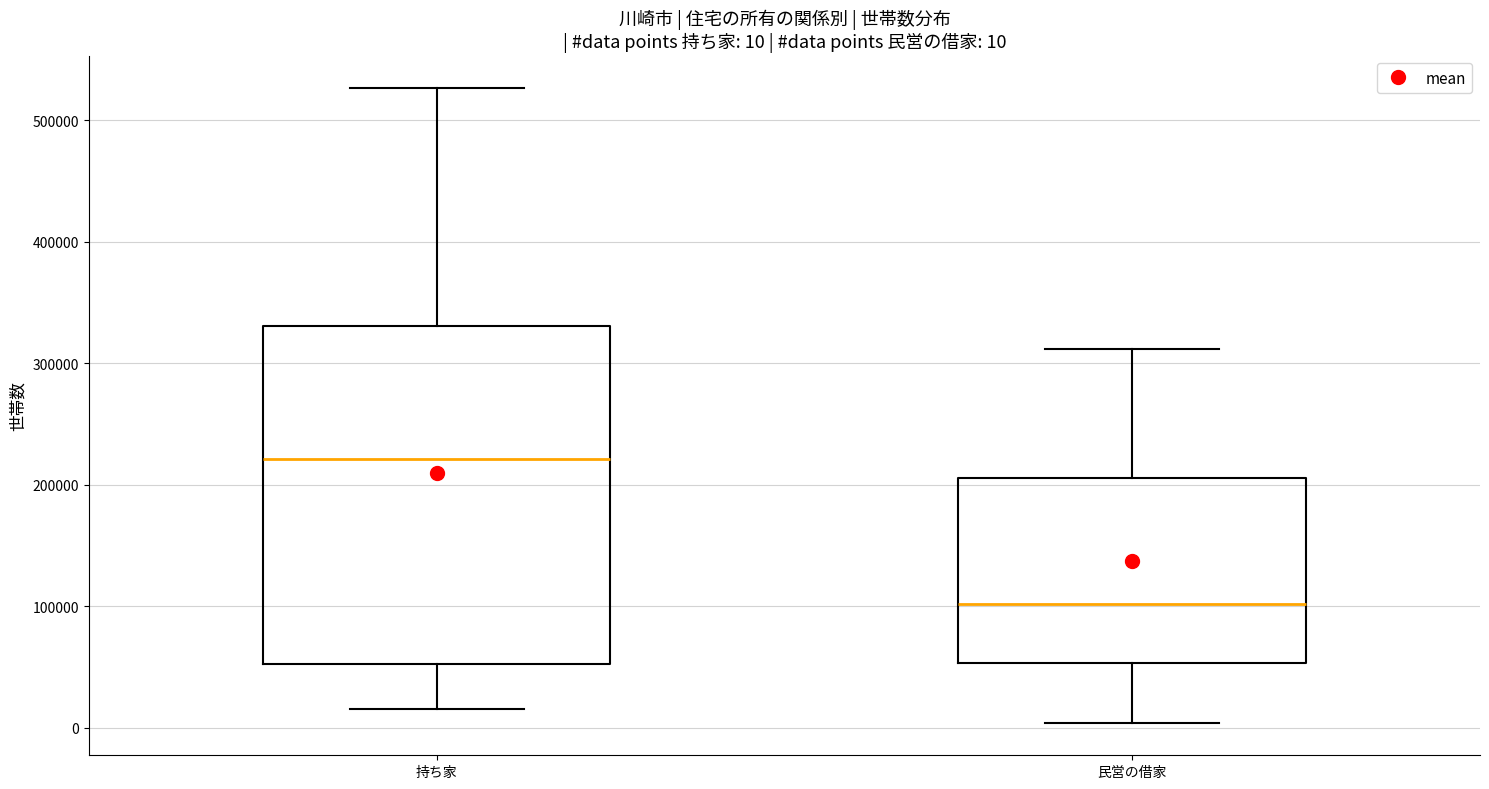

Which box has the lowest median line?

民営の借家